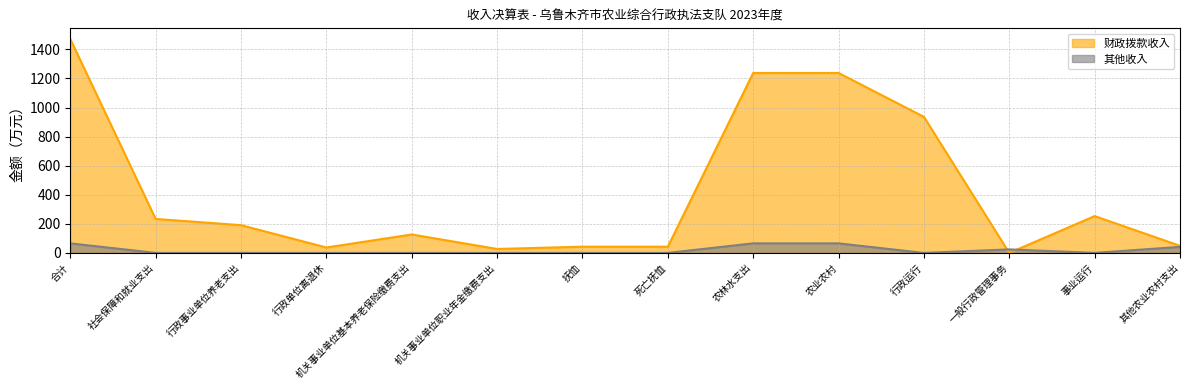

What is the maximum value for 财政拨款收入?

1471.0